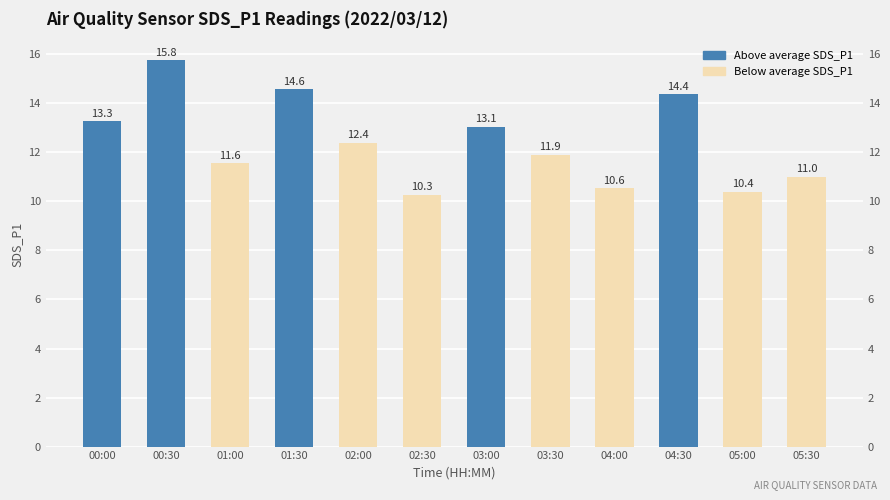

List the labels in order of value, largest first.

00:30, 01:30, 04:30, 00:00, 03:00, 02:00, 03:30, 01:00, 05:30, 04:00, 05:00, 02:30